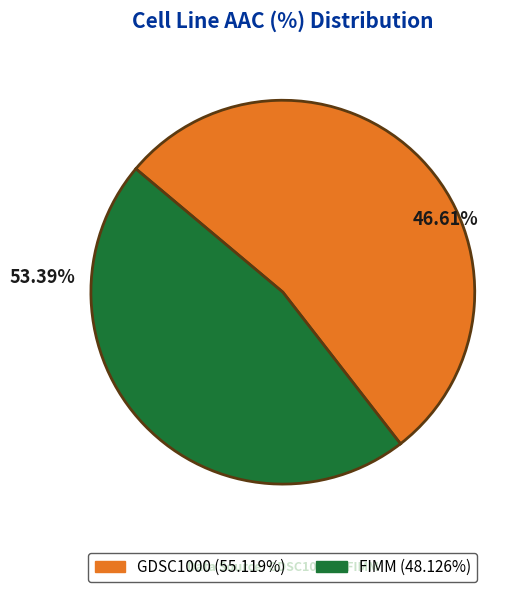

Is it true that FIMM is 39% of the pie?

False